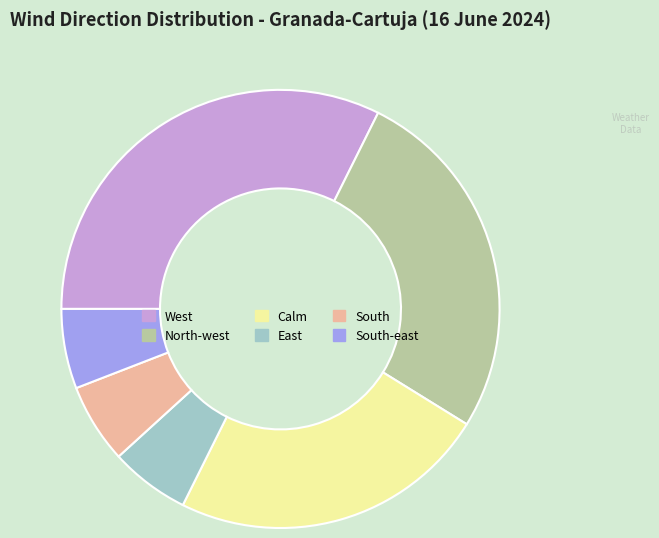

Between South-east and West, which is larger?

West